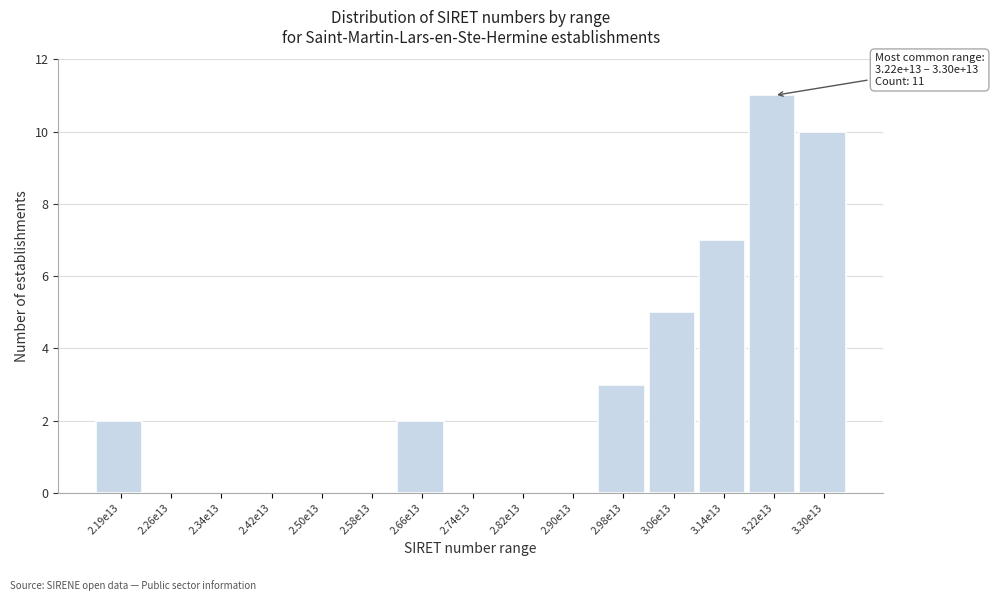

What is the sum of the values at 3.22e13 and 2.66e13?

13